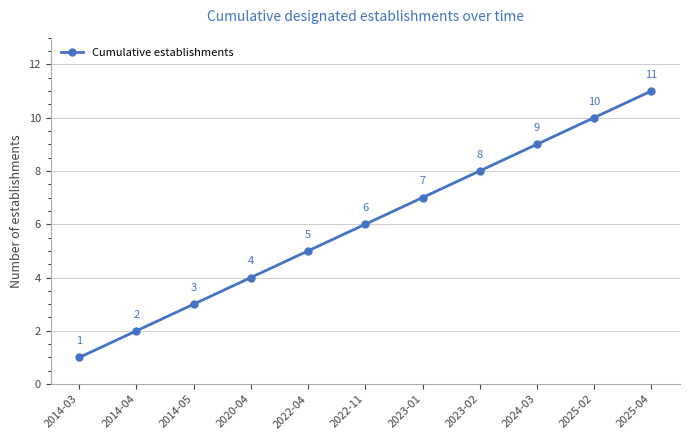

List the labels in order of value, smallest first.

2014-03, 2014-04, 2014-05, 2020-04, 2022-04, 2022-11, 2023-01, 2023-02, 2024-03, 2025-02, 2025-04